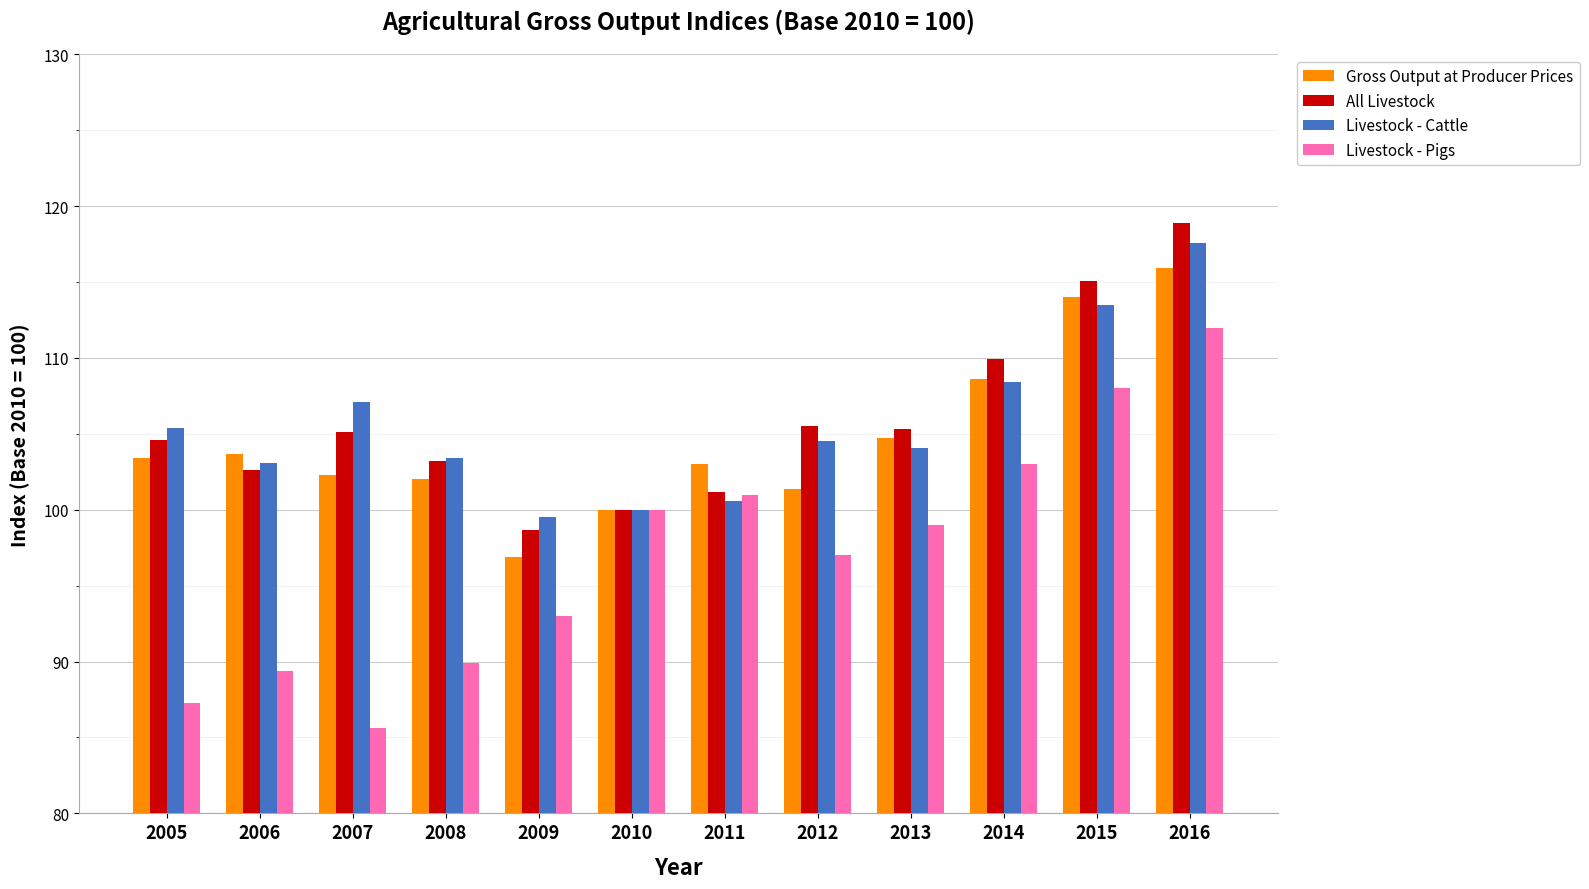

What is the value of the Livestock - Cattle bar at the 12th from the left?

117.6